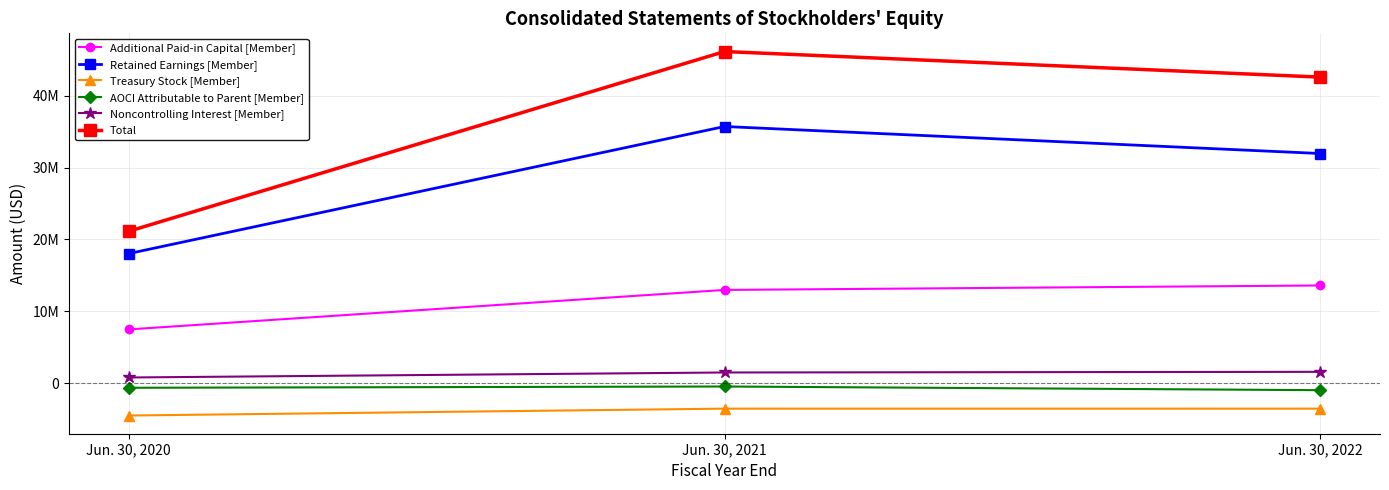

What is the difference between the maximum and minimum values in the Total series?

25029623